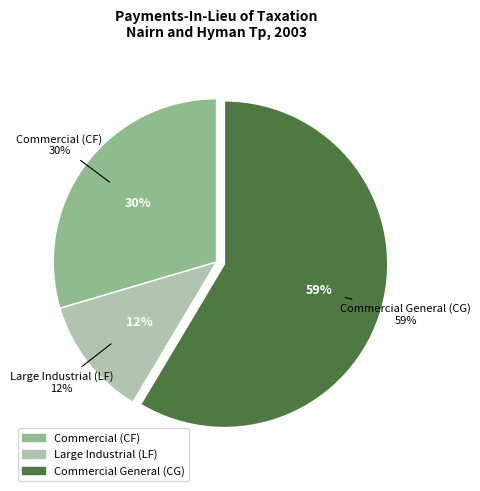

How much of the chart is everything except Commercial General (CG)?

41.4%